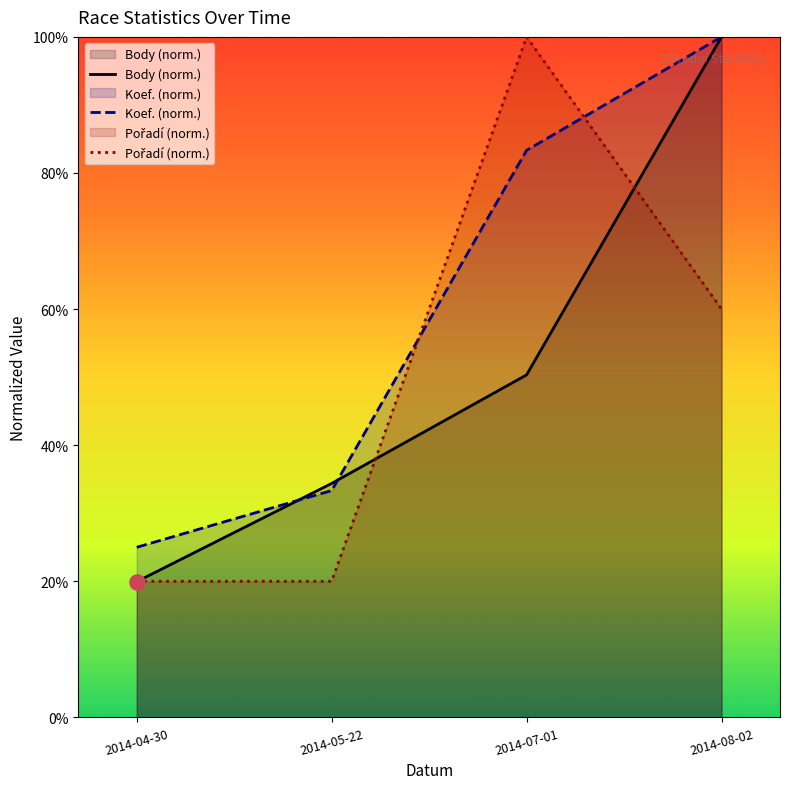

Which series reaches the minimum Y coordinate?

Body (norm.)